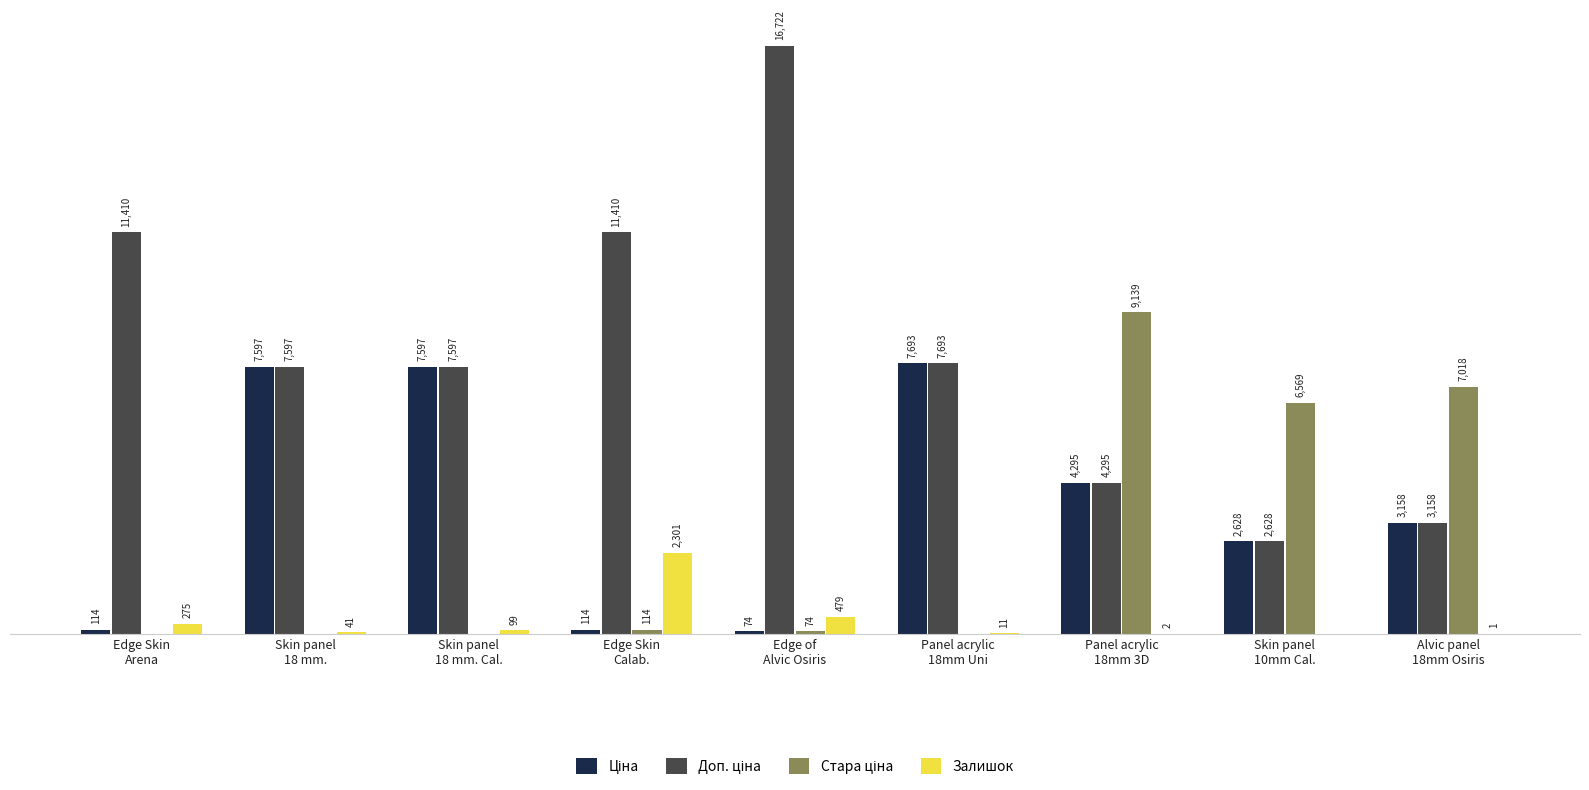

Does the chart contain stacked bars?

No